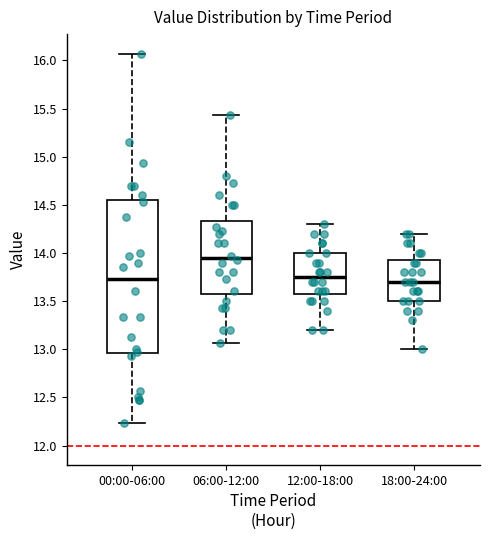

Reading left to right, read every box against the y-axis: the position of its median line, the range the box covers, and the ends of its whiskers. The values are not printed on the chart, so give them approximately, as read against the axis.

00:00-06:00: median 13.75, box 12.95 to 14.55, whiskers 12.25 to 16.05
06:00-12:00: median 13.95, box 13.60 to 14.35, whiskers 13.05 to 15.45
12:00-18:00: median 13.75, box 13.60 to 14.00, whiskers 13.20 to 14.30
18:00-24:00: median 13.70, box 13.50 to 13.95, whiskers 13.00 to 14.20